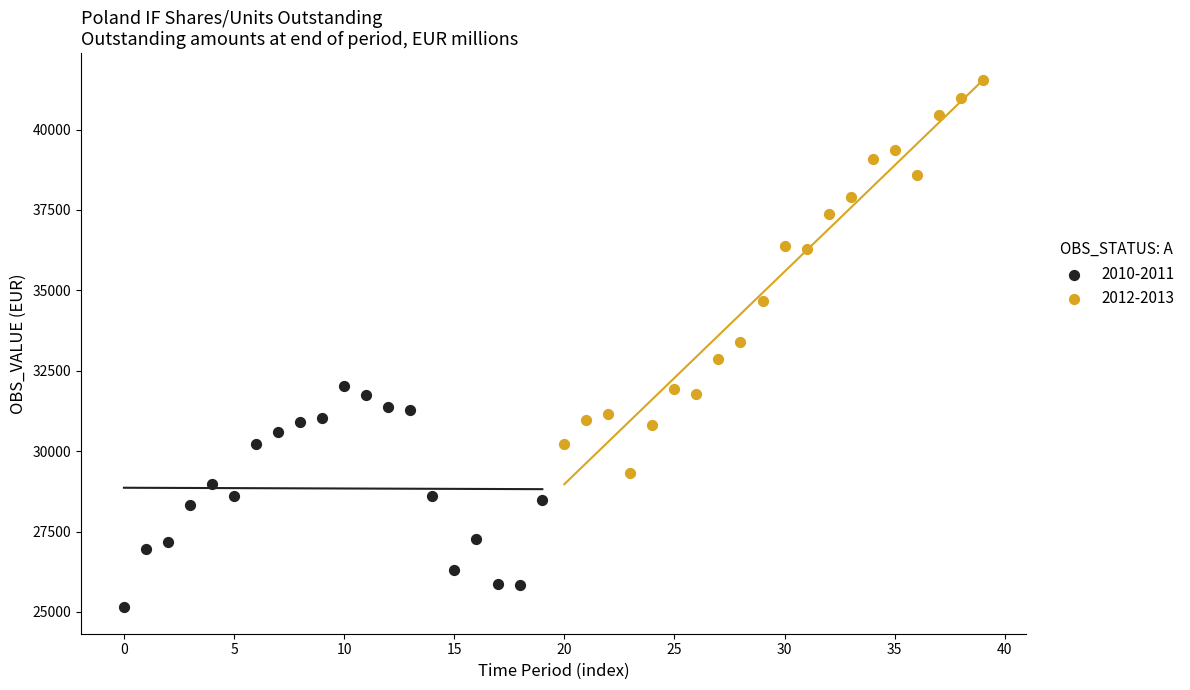

Which series reaches the minimum Y coordinate?

2010-2011